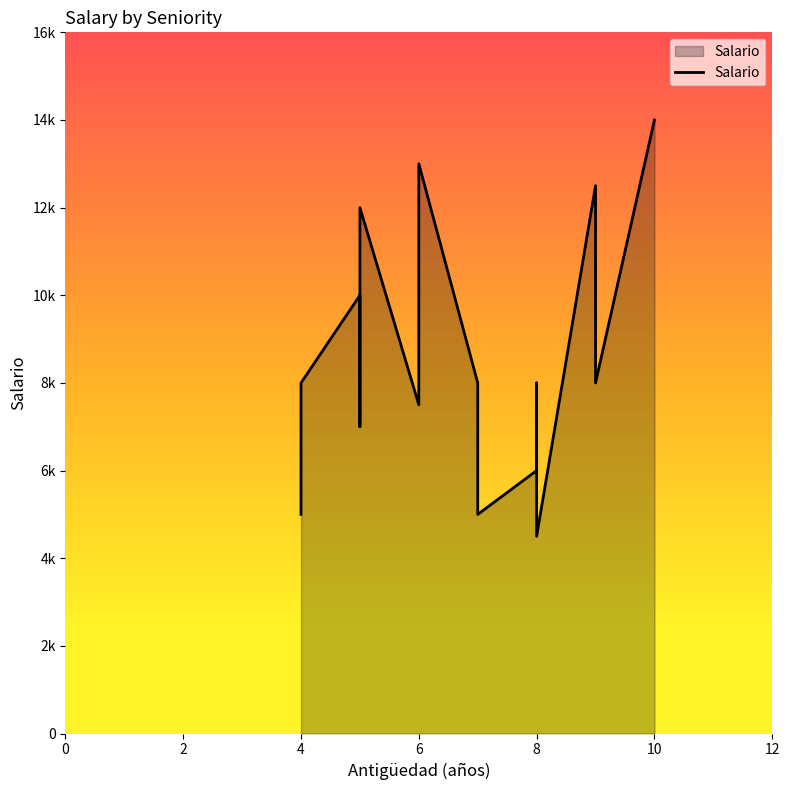

List the labels in order of value, largest first.

10, 6, 9, 5, 5, 7, 8, 9, 4, 6, 5, 8, 8, 4, 7, 8